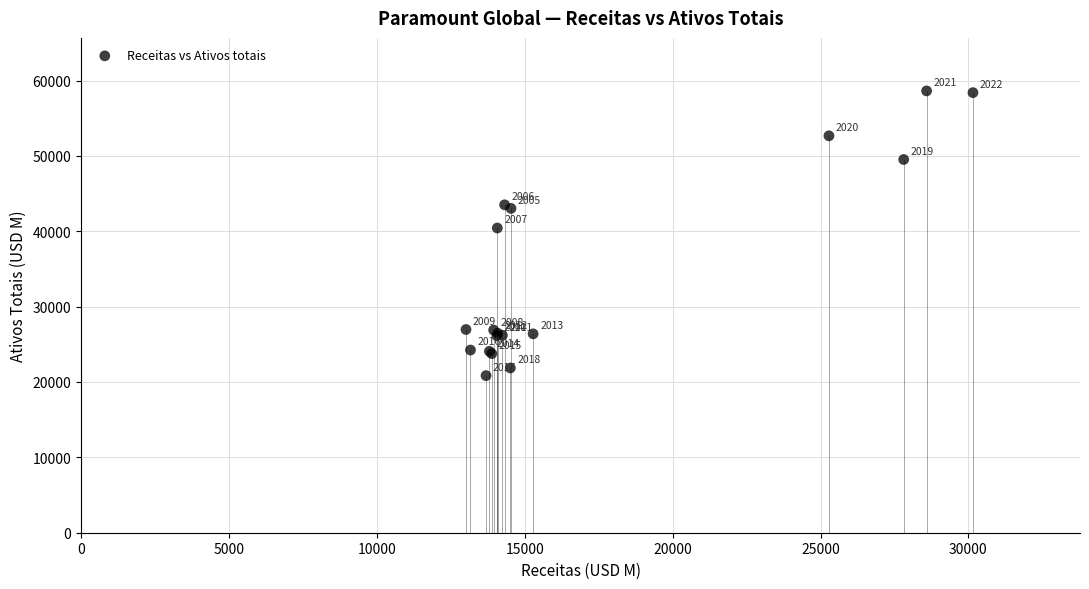

What Y value in the scatter plot is closest to 39731?

40430